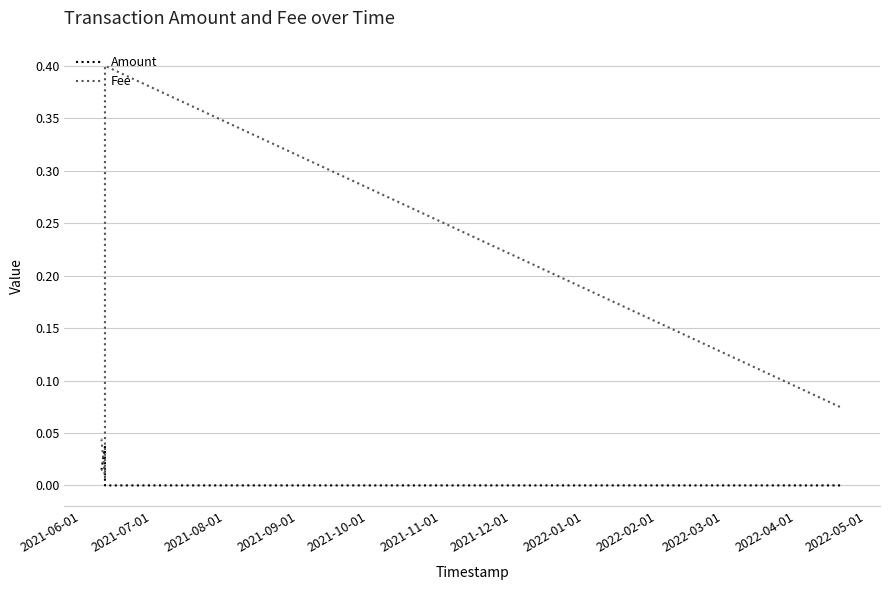

In Fee, how many points are lower than both neighbors (excluding endpoints)?

1